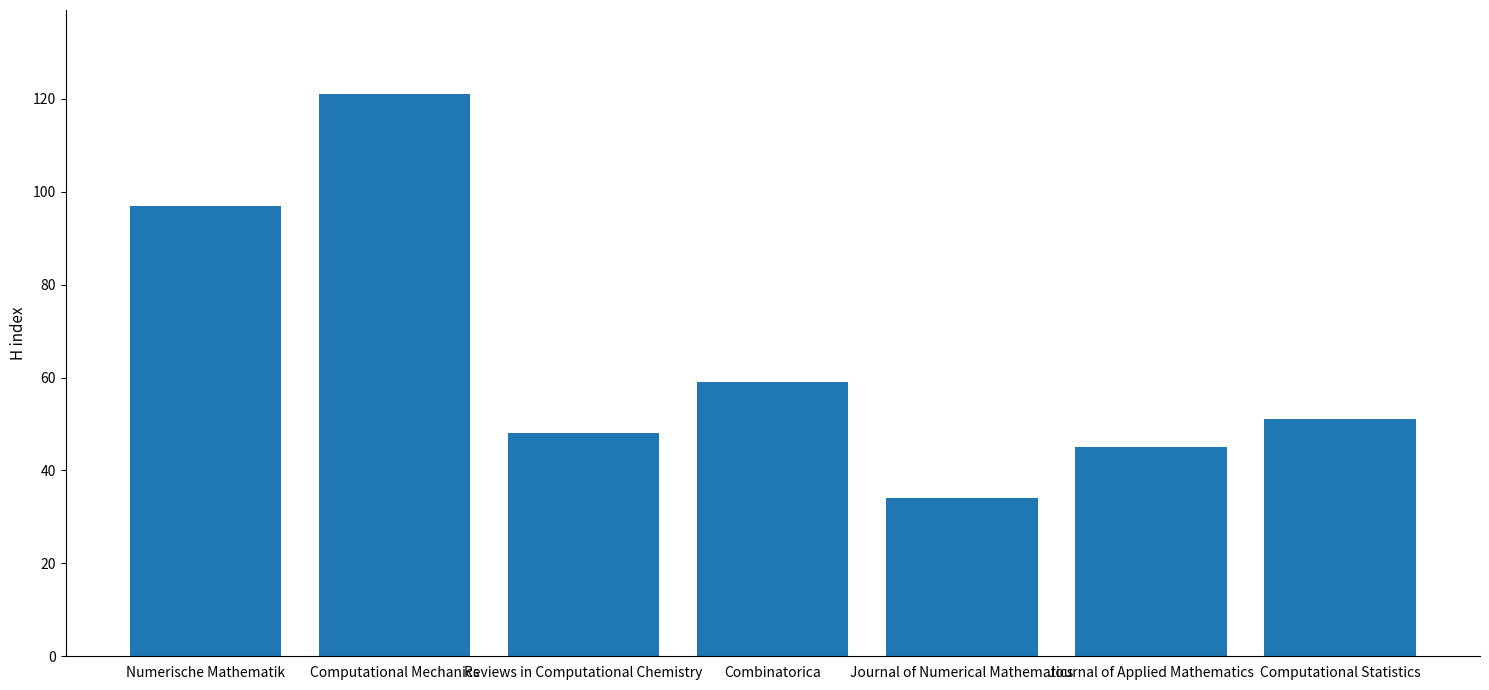

Which category has the highest value across all series?

Computational Mechanics